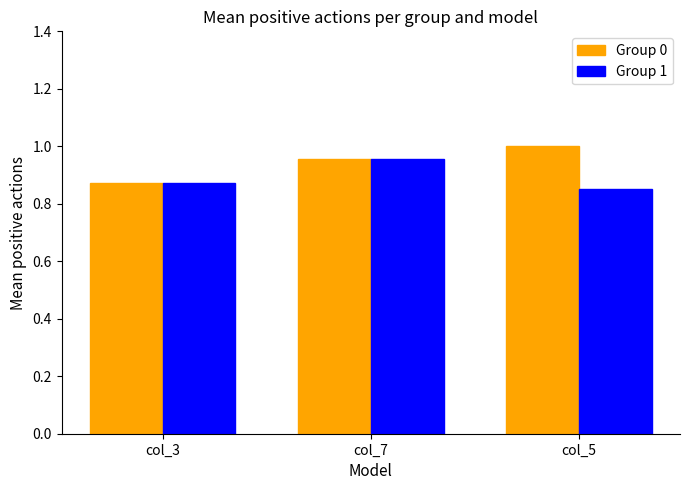

At col_5, list the series in order from smallest to largest.

Group 1, Group 0